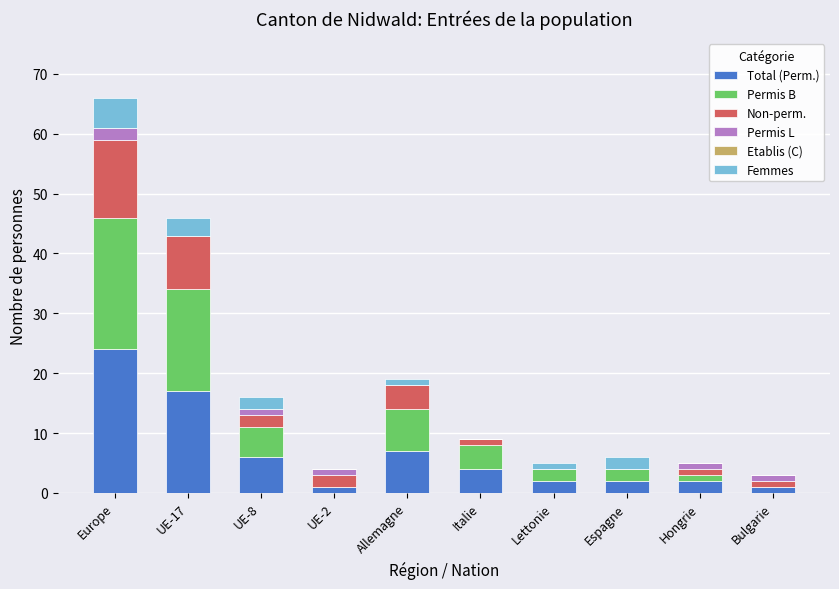

True or false: Total (Perm.) has a value of 25 at UE-17.

False